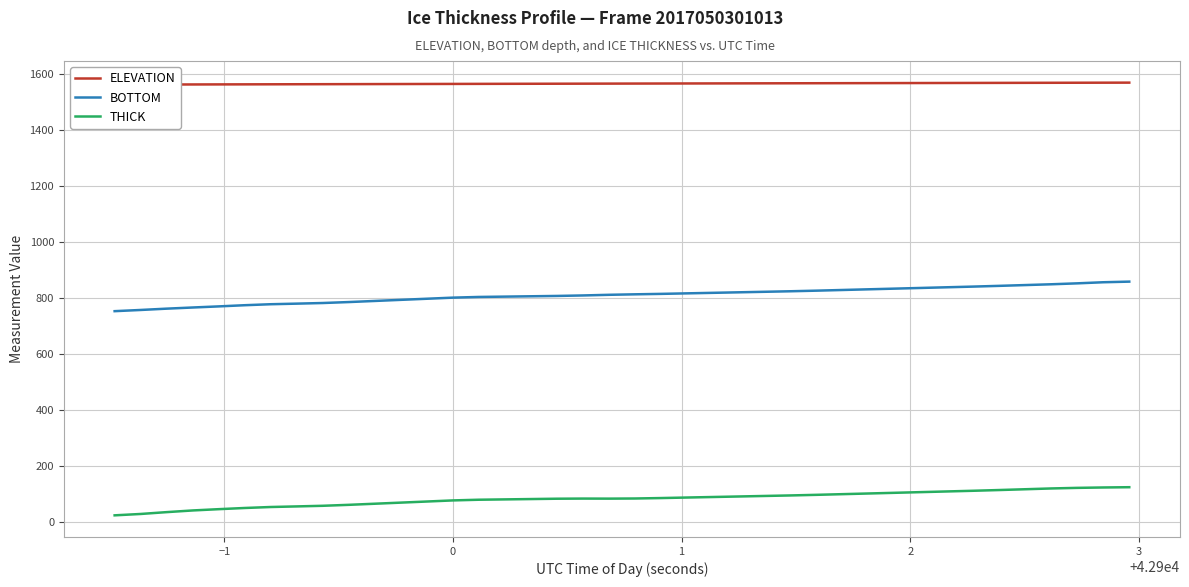

True or false: THICK and BOTTOM cross at least once.

False